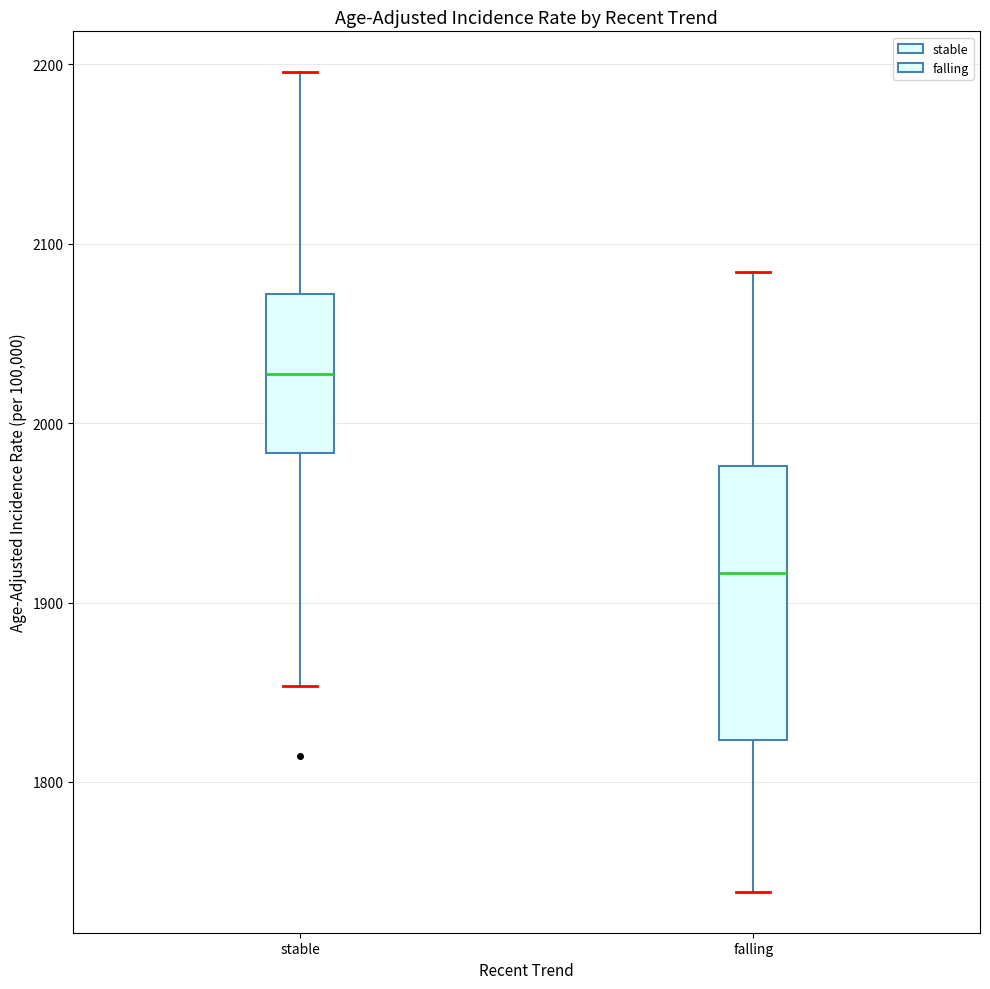

Reading left to right, read every box against the y-axis: the position of its median line, the range the box covers, and the ends of its whiskers. The values are not printed on the chart, so give them approximately, as read against the axis.

stable: median 2030, box 1980 to 2070, whiskers 1850 to 2200
falling: median 1920, box 1820 to 1980, whiskers 1740 to 2080